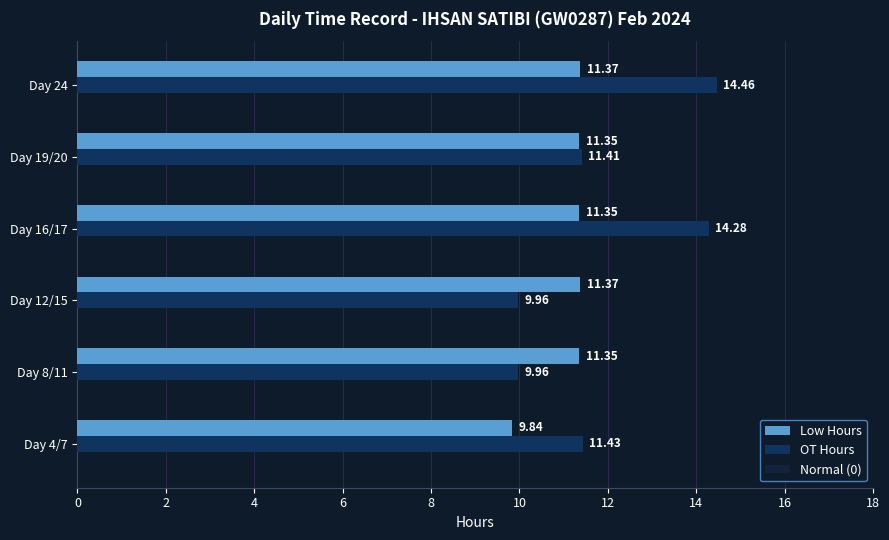

How many data points in OT Hours are less than 11?

2